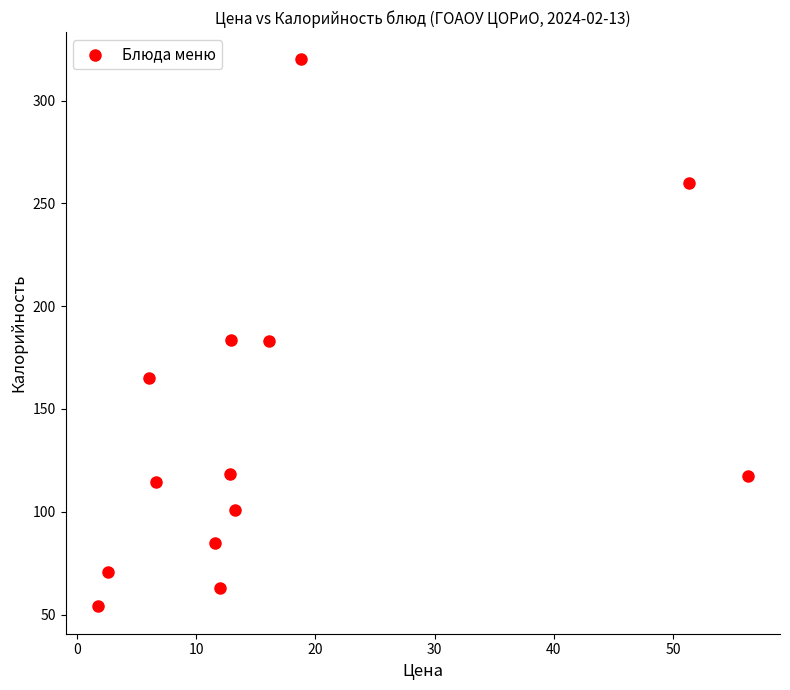

What is the range of X values (max minus min)?

54.5